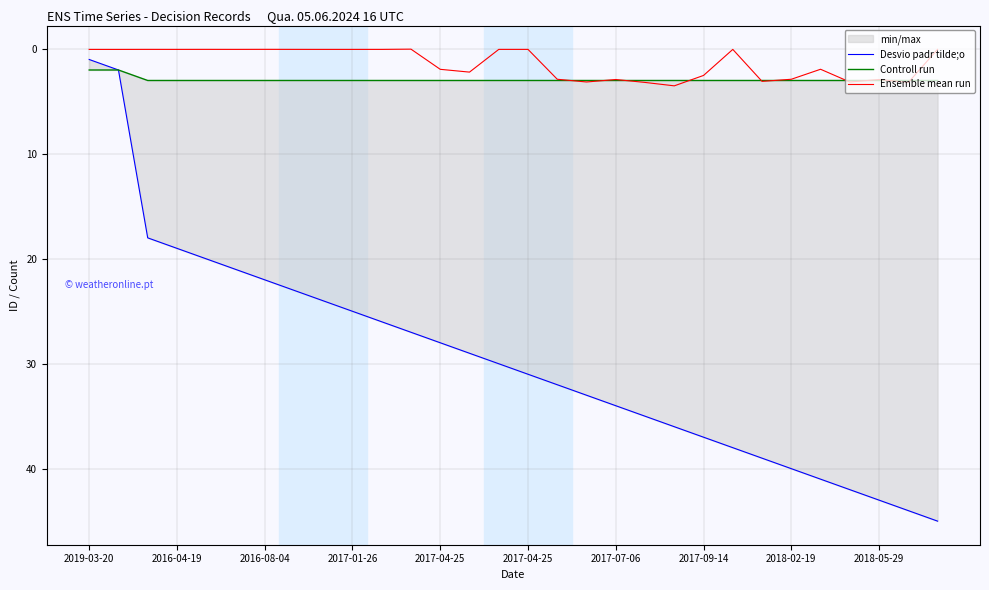

Is it true that Controll run equals 4.7 at 13?

False